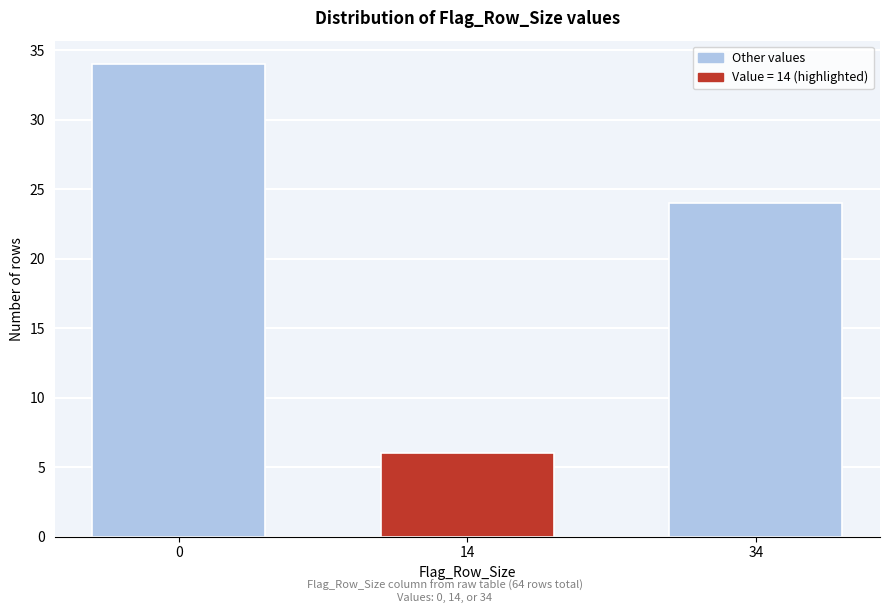

Reading right to left, transcribe all the data shown in this chart.

34=24	14=6	0=34